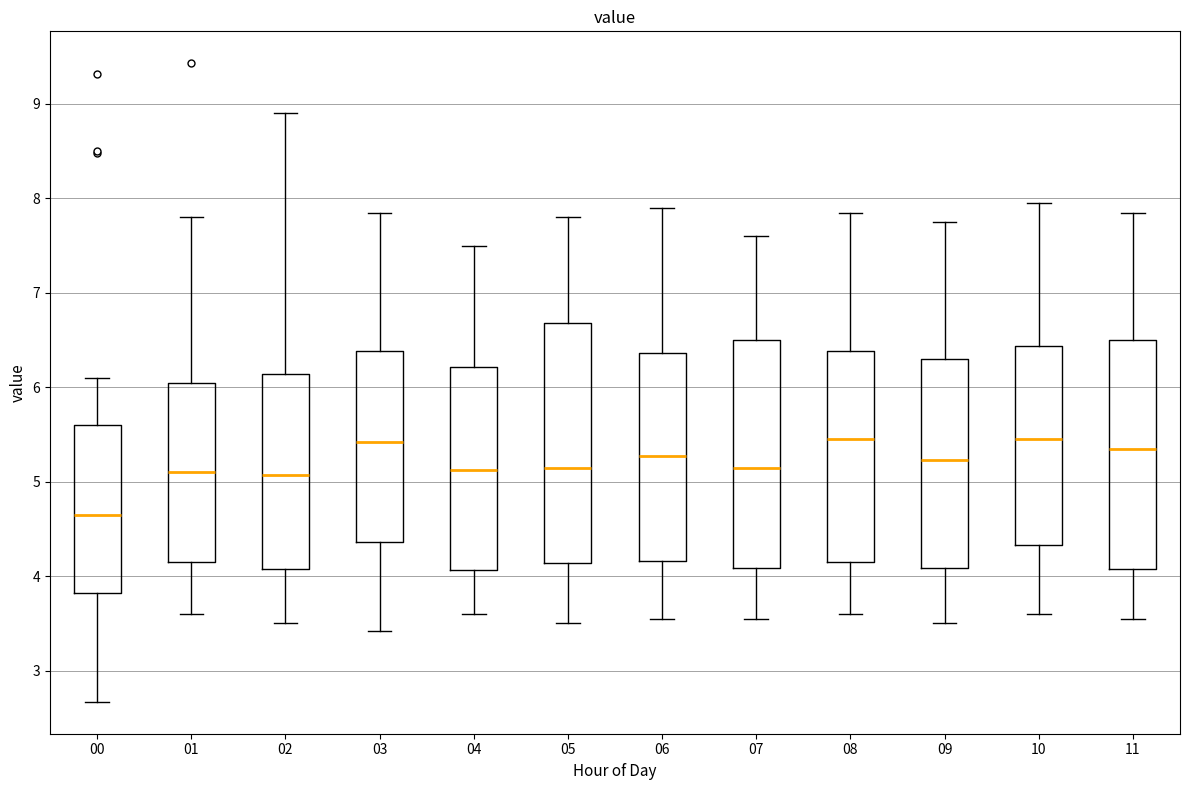

Comparing the boxes themselves (not the whiskers), which one is the tallest?

05